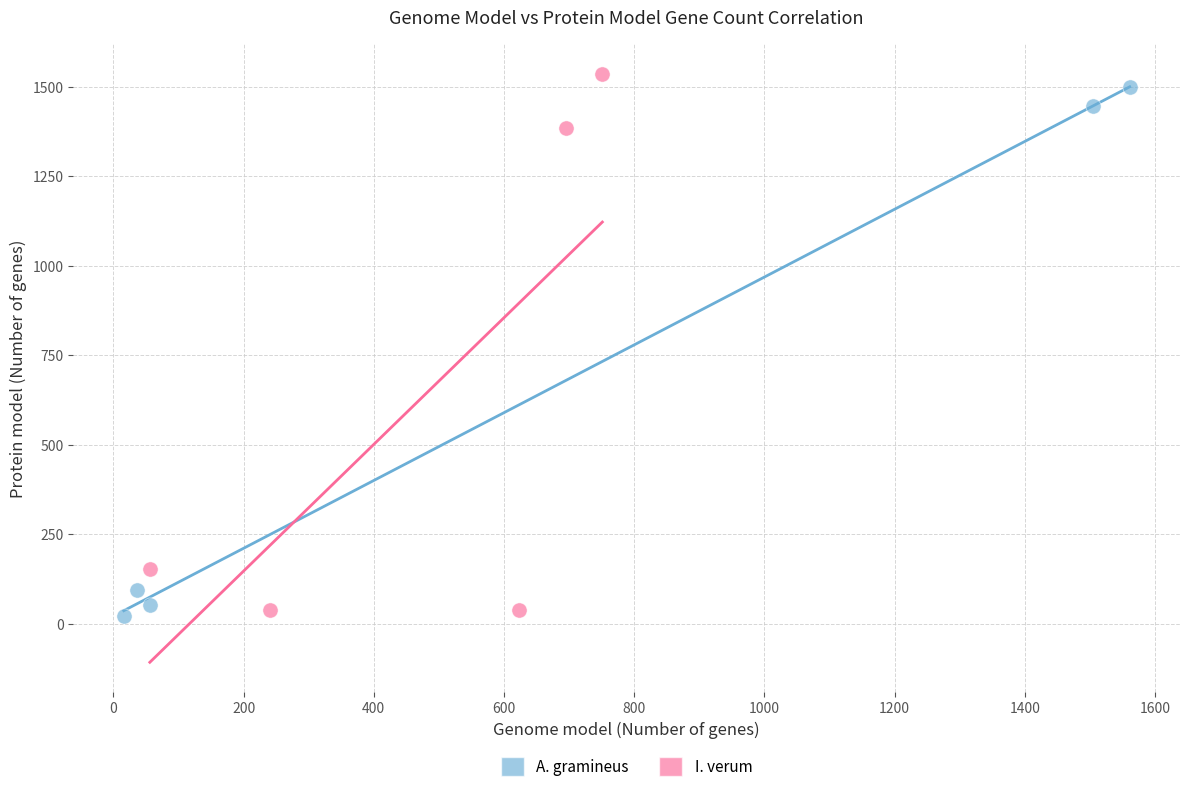

Which series reaches the minimum Y coordinate?

A. gramineus